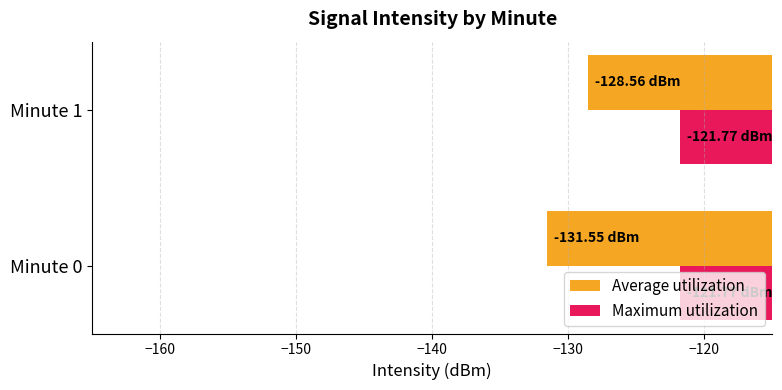

Is the value of Maximum utilization at Minute 0 greater than the value of Average utilization at Minute 0?

Yes